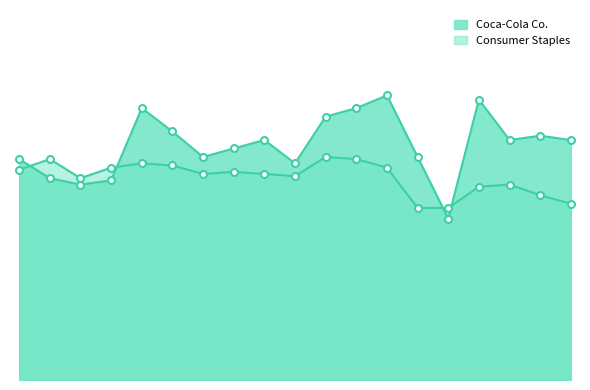

What is the total value across all series at 2016?

2.3